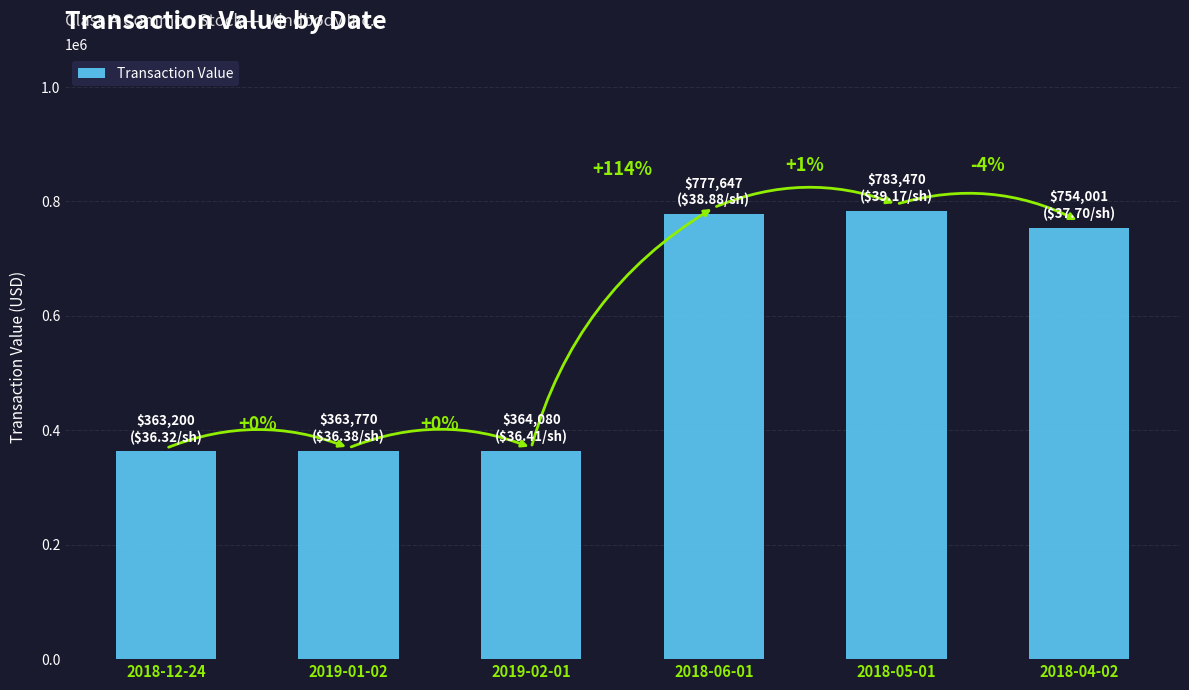

What is the ratio of the value at 2018-04-02 to the value at 2018-12-24?

2.1